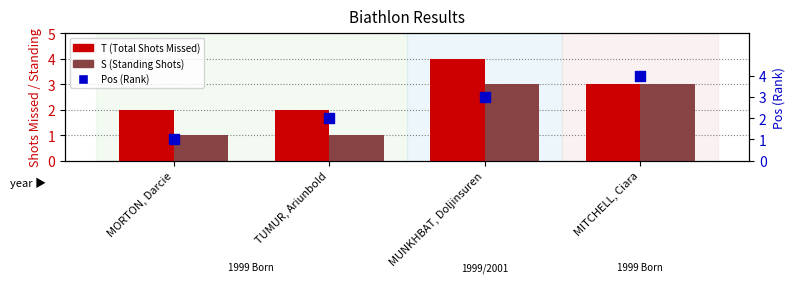

Which series has the widest spread of Y values?

Pos (Rank)